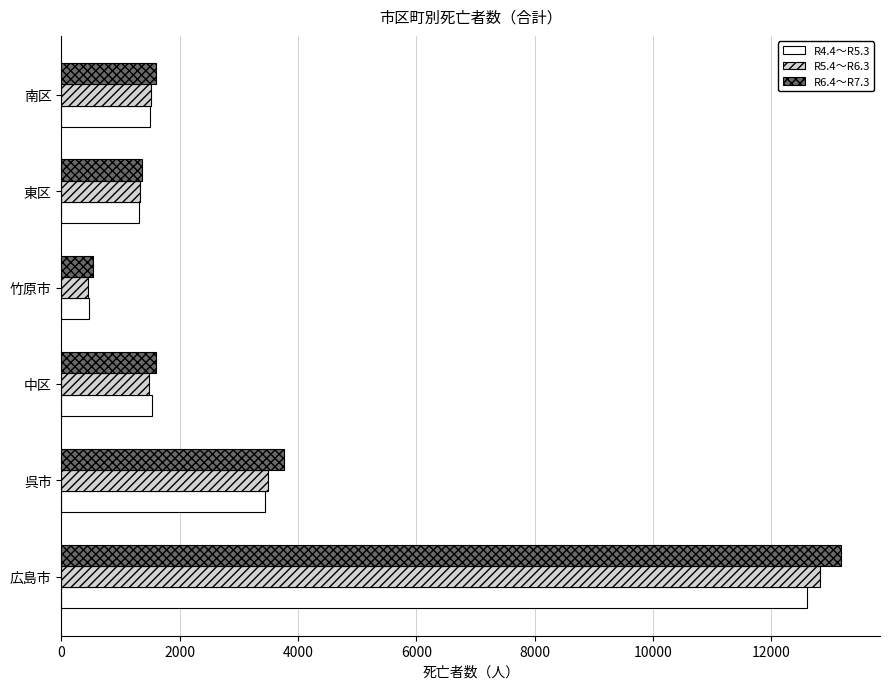

What is the difference between the maximum and minimum values in the R5.4～R6.3 series?

12375